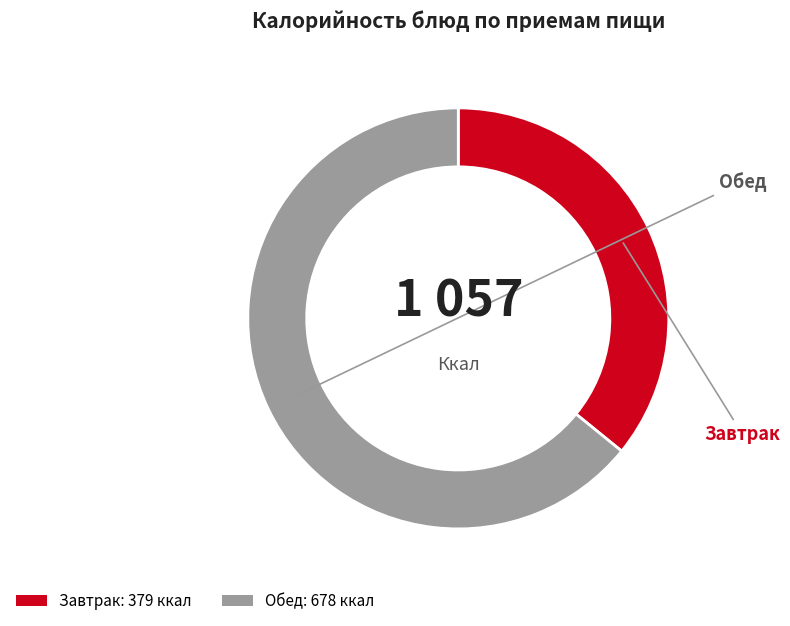

Does any single category account for the majority?

Yes